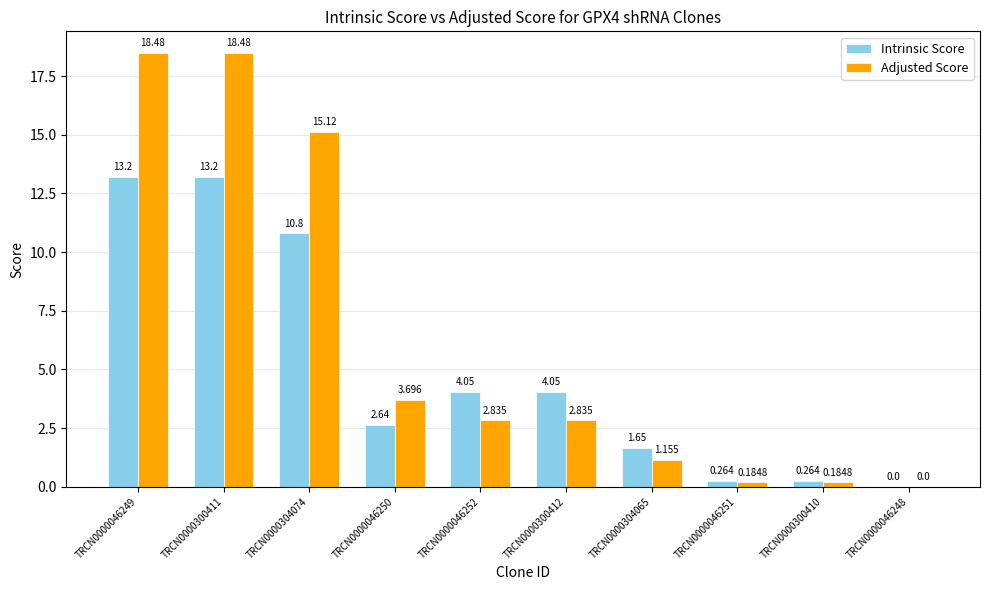

Between TRCN0000046250 and TRCN0000304065, which series saw the biggest shift?

Adjusted Score